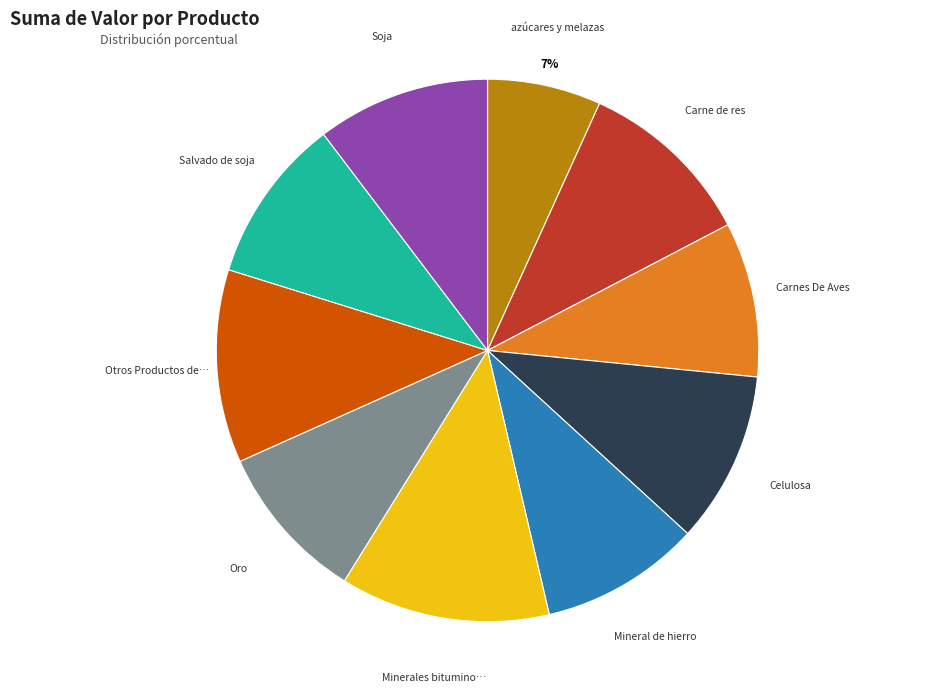

How many slices are in this pie chart?

10